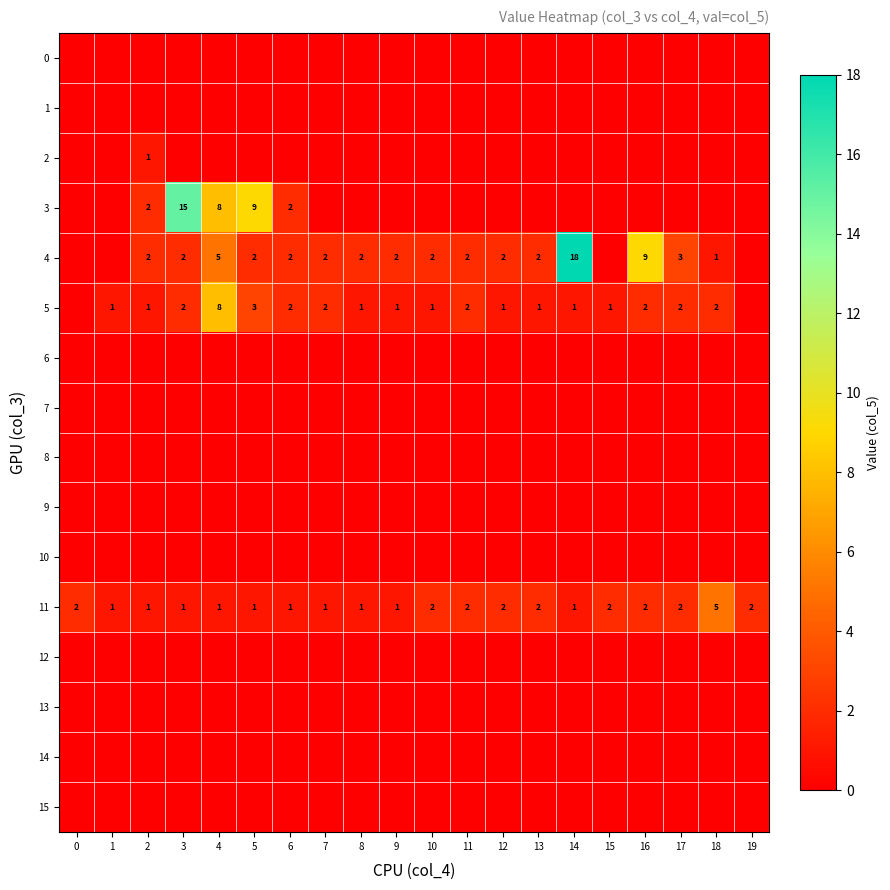

True or false: 11 has a value of 3 at 16.

False